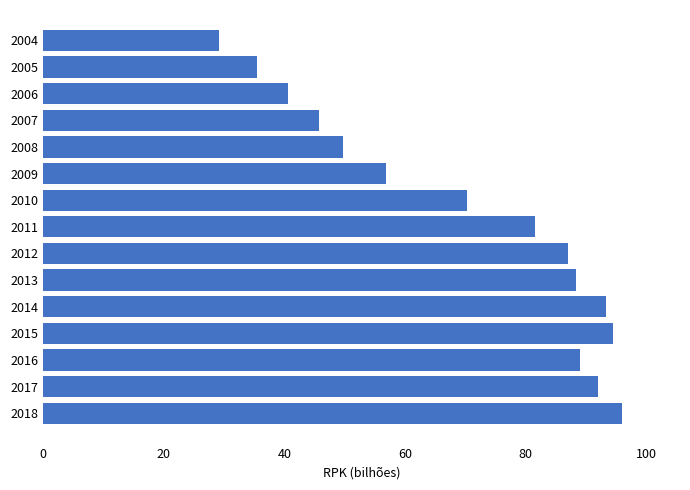

Reading bottom to top, list all the values displayed in this chart.

2018=95.9	2017=91.9	2016=89.0	2015=94.4	2014=93.3	2013=88.2	2012=87.0	2011=81.5	2010=70.3	2009=56.9	2008=49.7	2007=45.7	2006=40.6	2005=35.5	2004=29.1